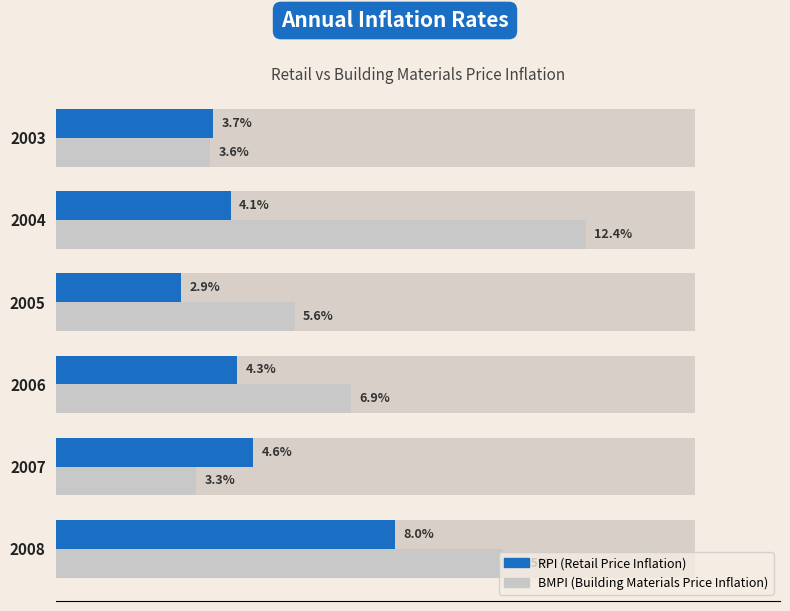

How many data points does each series have?

6